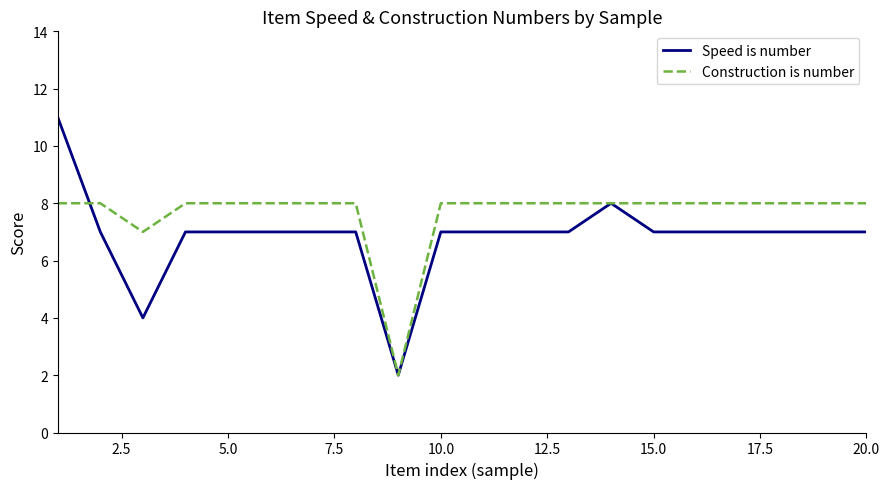

How many Speed is number values are between 7 and 8?

17